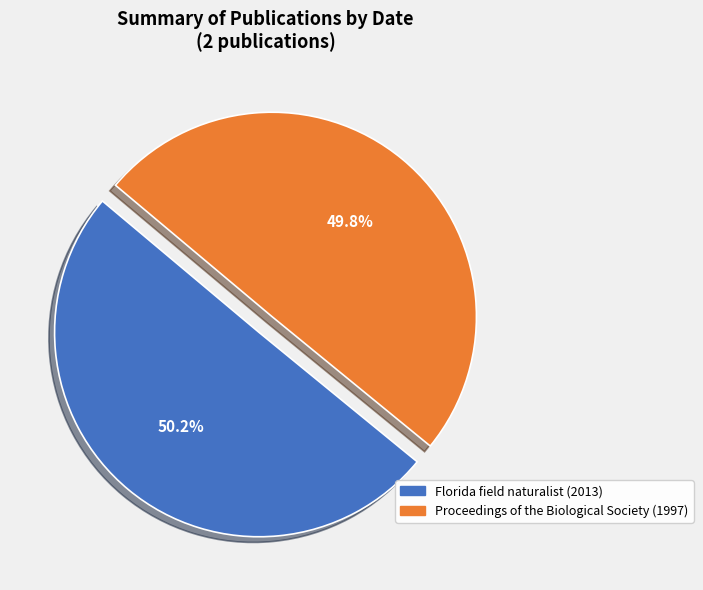

True or false: Florida field naturalist (2013) accounts for 50% of the total.

True